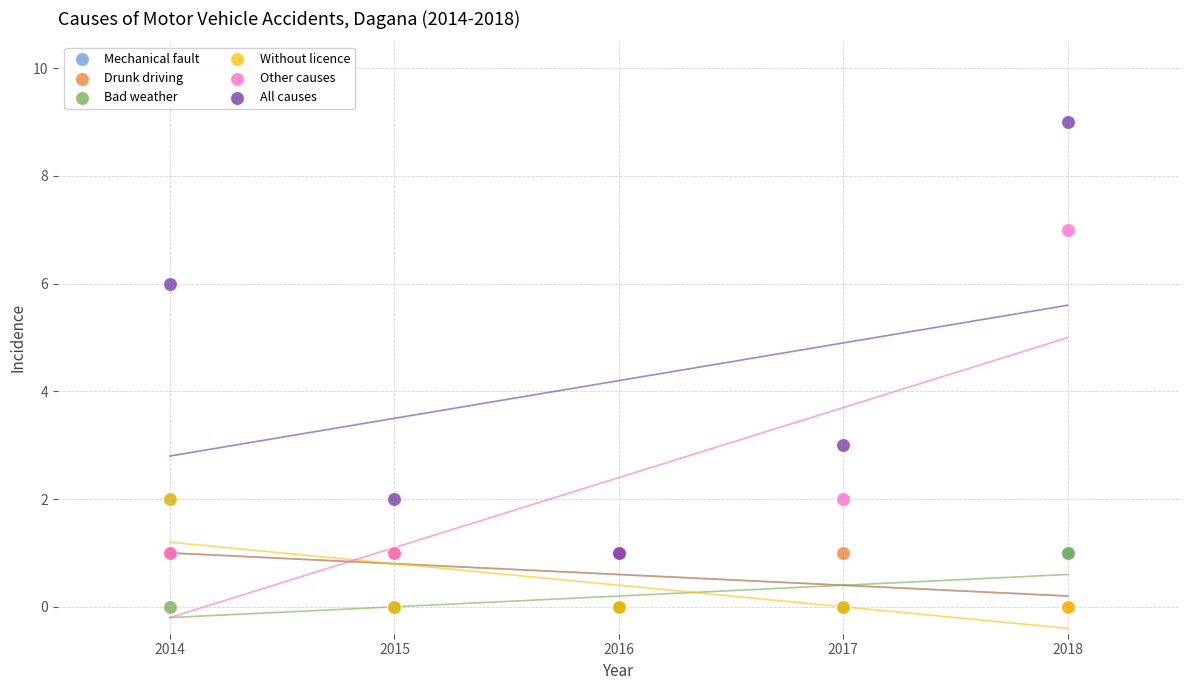

In the All causes series, what Y value is closest to 5?

6